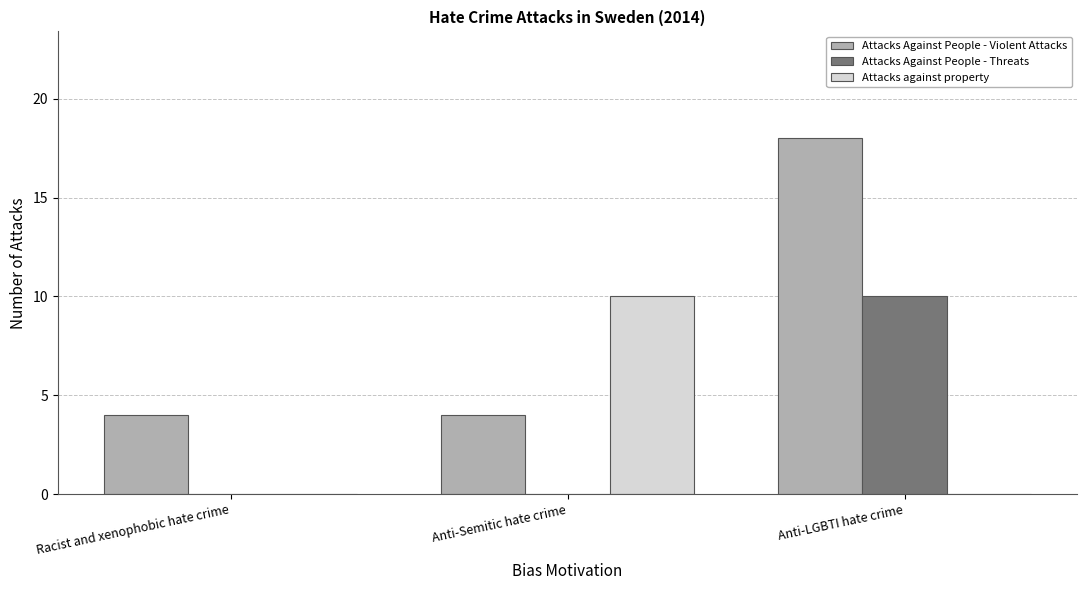

What is the spread (max minus min) of values at Anti-Semitic hate crime?

10